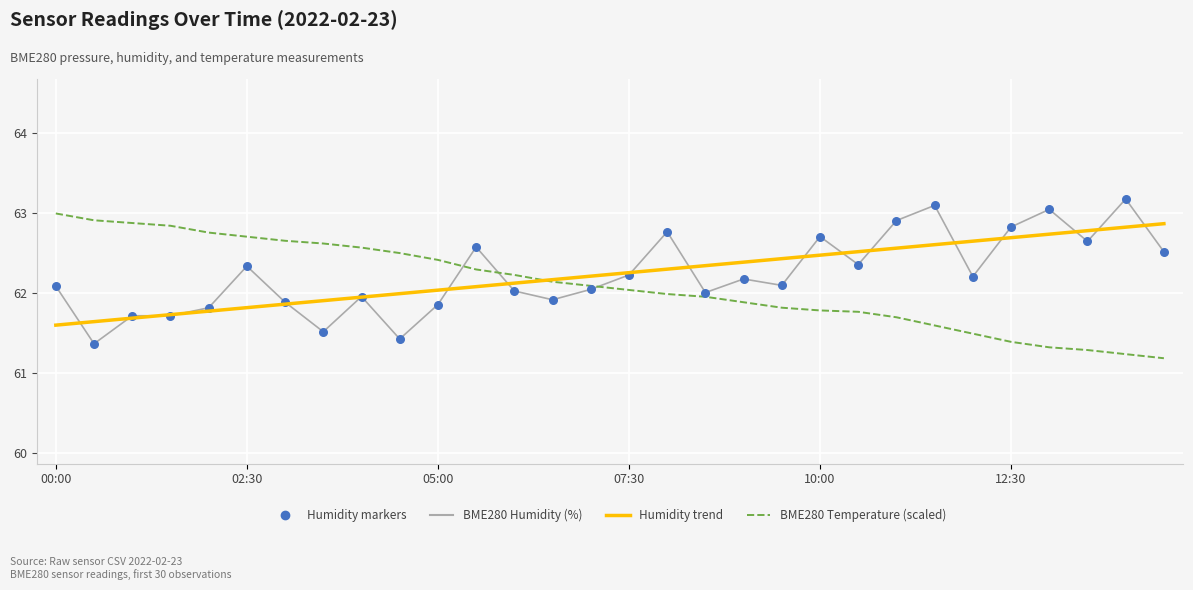

What is the highest value of the BME280 Temperature (scaled) series?

63.0